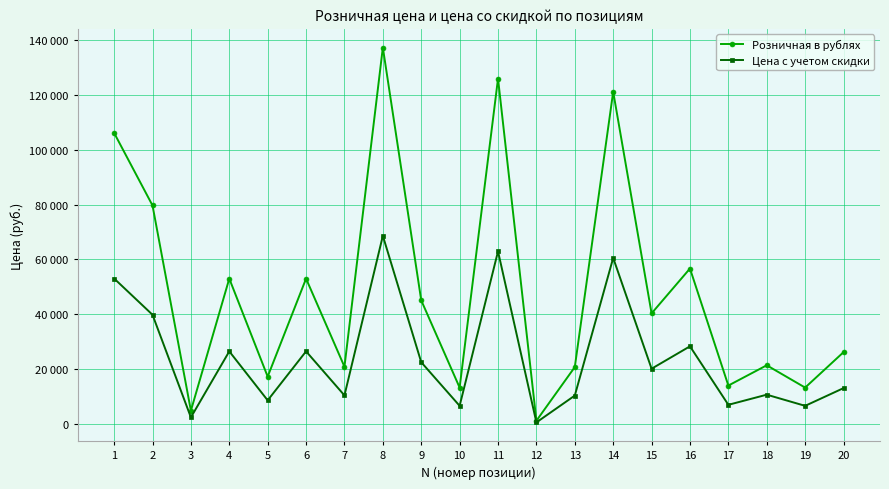

Which category has the highest value in the Розничная в рублях series?

8